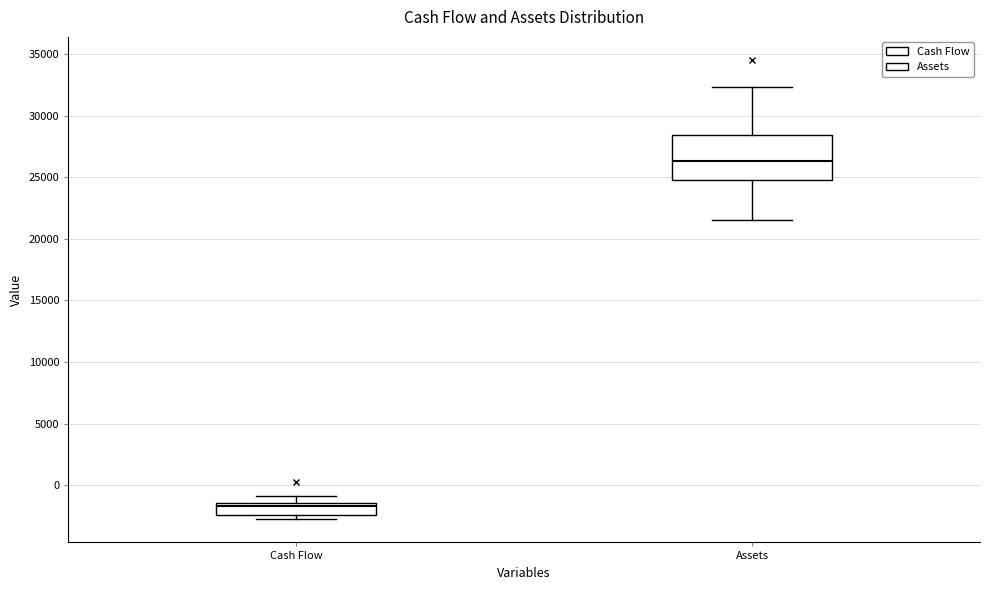

Reading left to right, read every box against the y-axis: the position of its median line, the range the box covers, and the ends of its whiskers. The values are not printed on the chart, so give them approximately, as read against the axis.

Cash Flow: median -1500 (just below the box's upper edge), box -2500 to -1500, whiskers -3000 to -1000
Assets: median 26500, box 24500 to 28500, whiskers 21500 to 32500